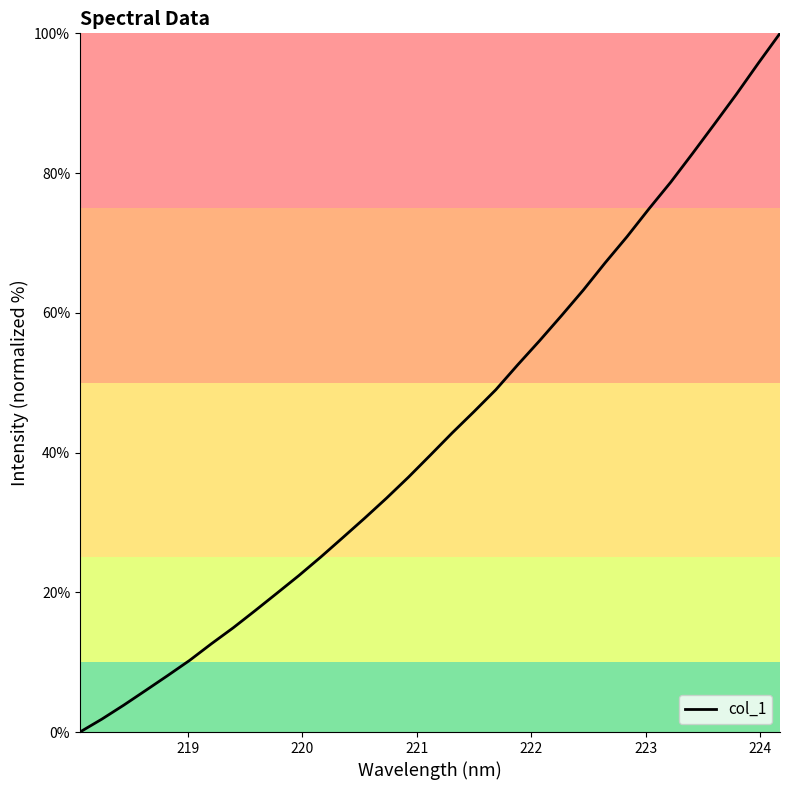

What is the difference between the maximum and minimum values?

100.0